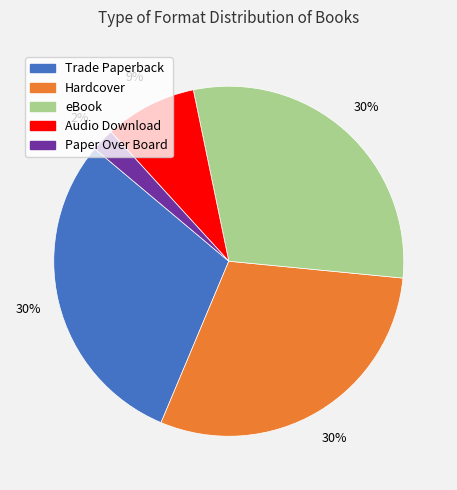

To the nearest percent, what is the average slice percentage?

20%